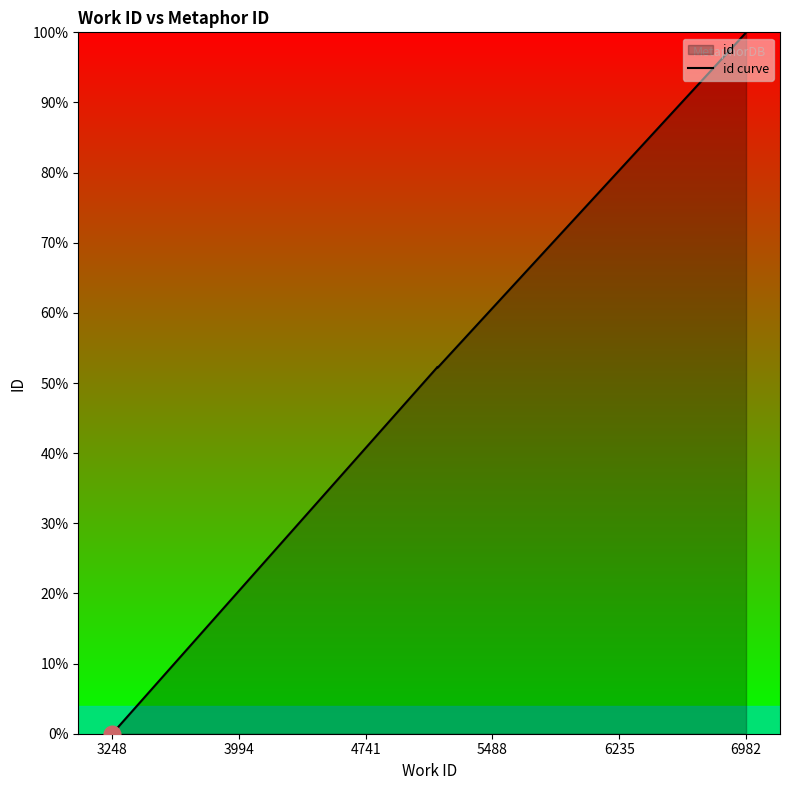

What is the greatest value displayed?

100.0